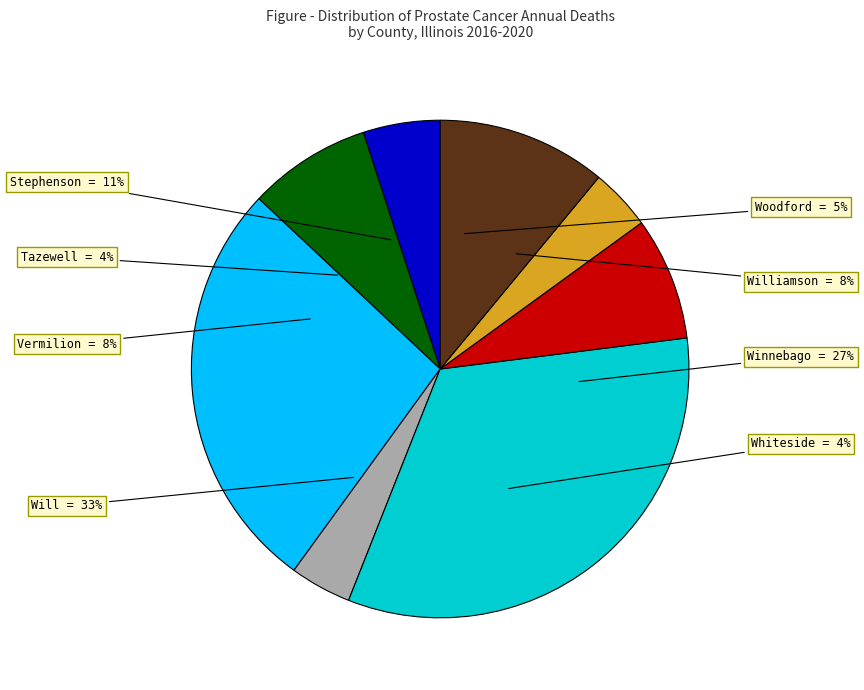

Rank the categories by value from highest to lowest.

Will County, Winnebago County, Stephenson County, Williamson County, Vermilion County, Woodford County, Whiteside County, Tazewell County